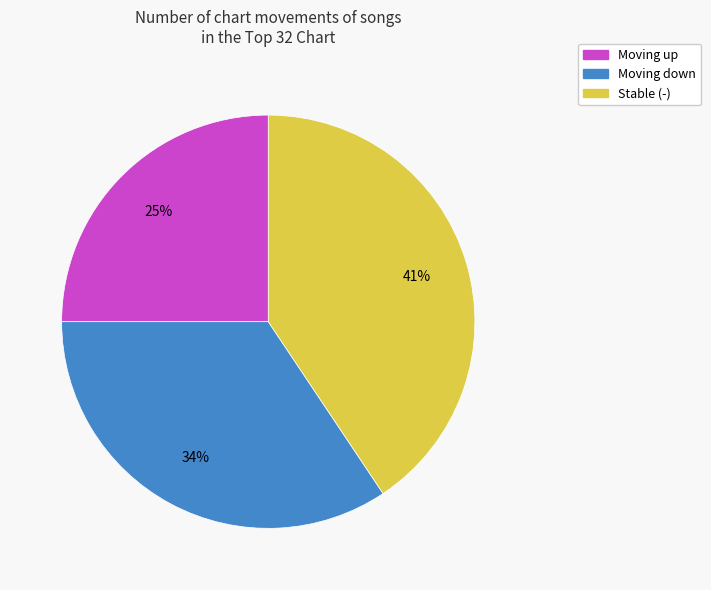

How many slices are in this pie chart?

3